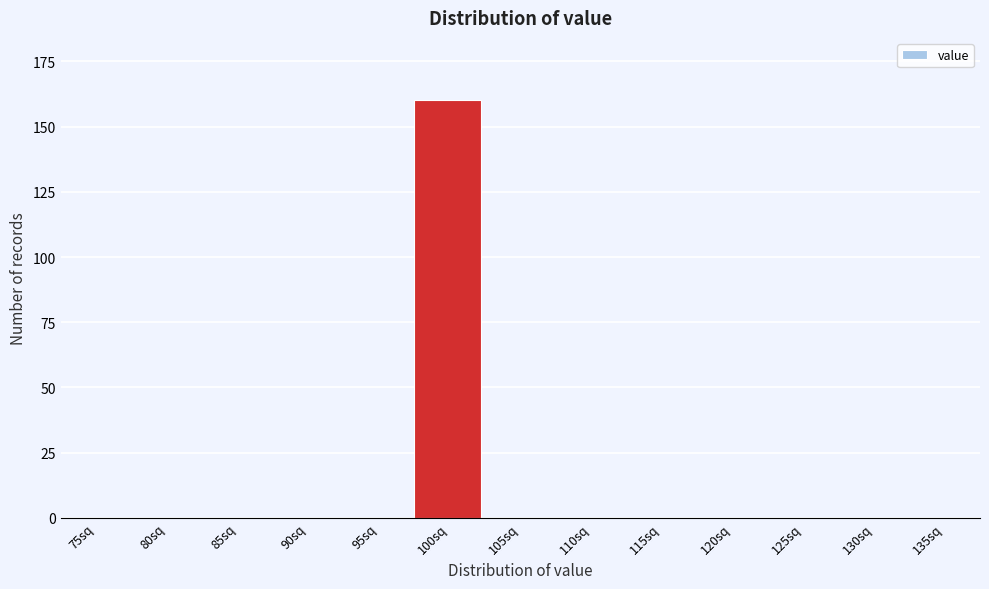

Reading left to right, what are all the values shown in this chart?

75sq=0	80sq=0	85sq=0	90sq=0	95sq=0	100sq=160	105sq=0	110sq=0	115sq=0	120sq=0	125sq=0	130sq=0	135sq=0